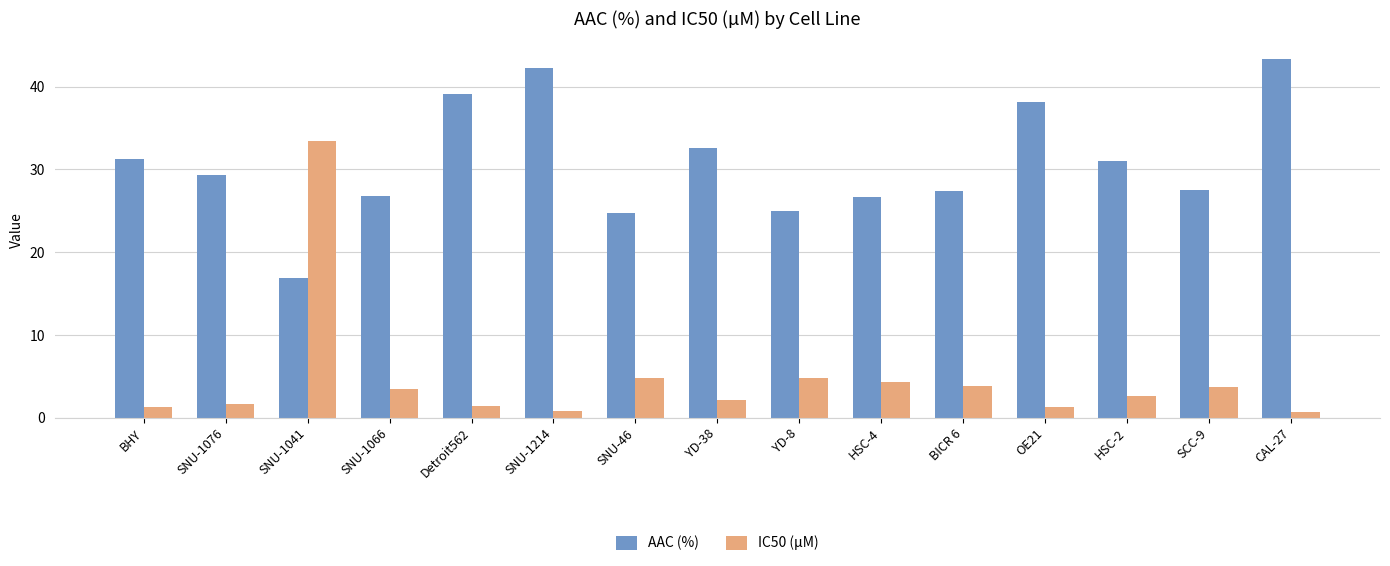

How many data points does each series have?

15